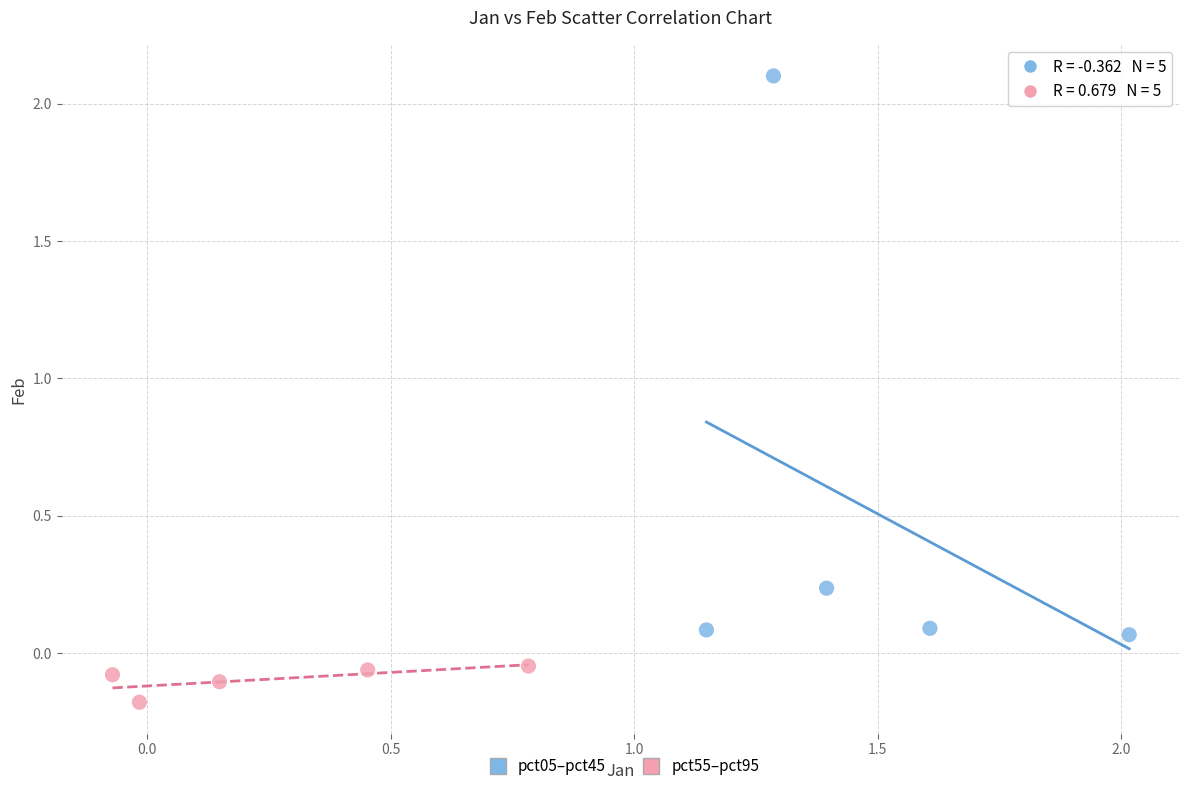

Which series has the largest Y range (max minus min)?

pct05–pct45